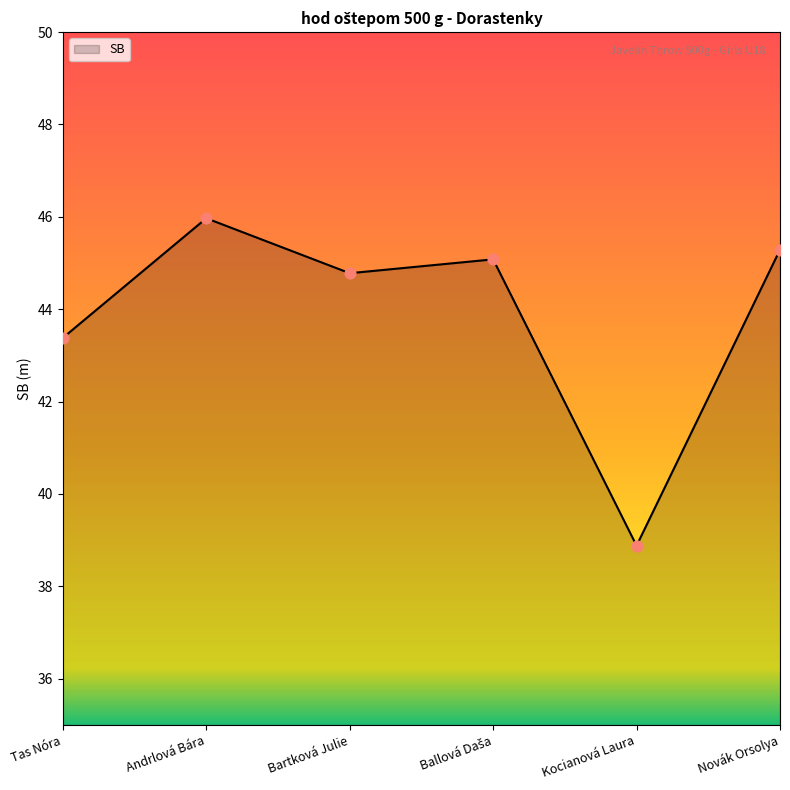

Between Kocianová Laura and Tas Nóra, which is larger?

Tas Nóra